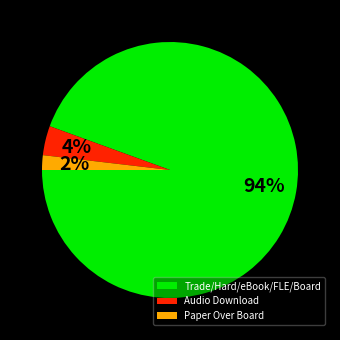

Combined, do Trade/Hard/eBook/FLE/Board and Audio Download account for over 50%?

Yes